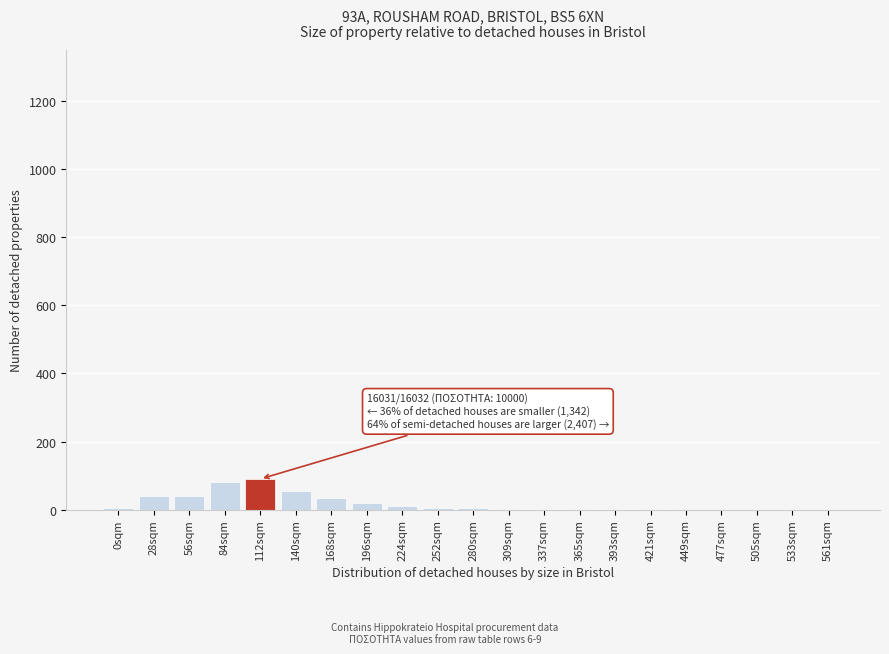

The chart shows a value of 49 at 477sqm. True or false?

False